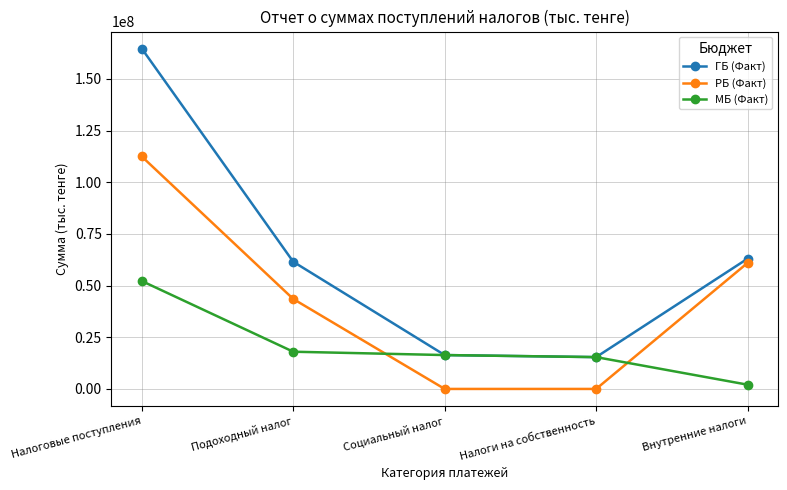

What is the difference between the maximum and second lowest values in the МБ (Факт) series?

36819330